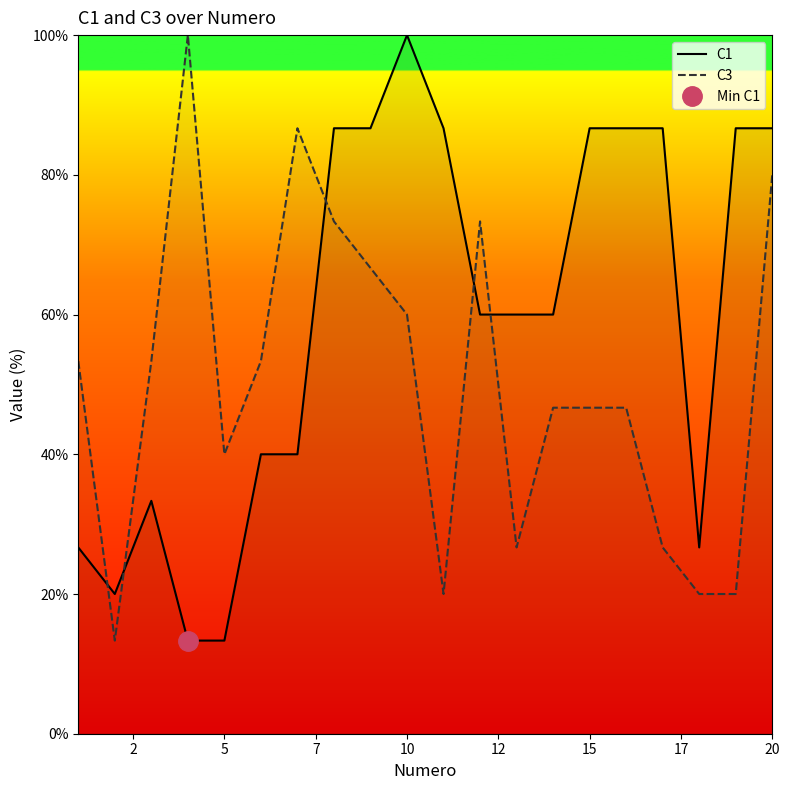

How many interior local valleys does the C3 series have?

4